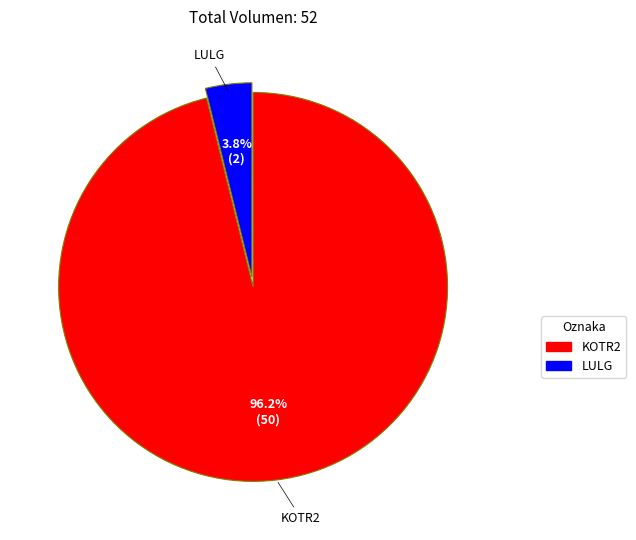

Which slice is the smallest?

LULG